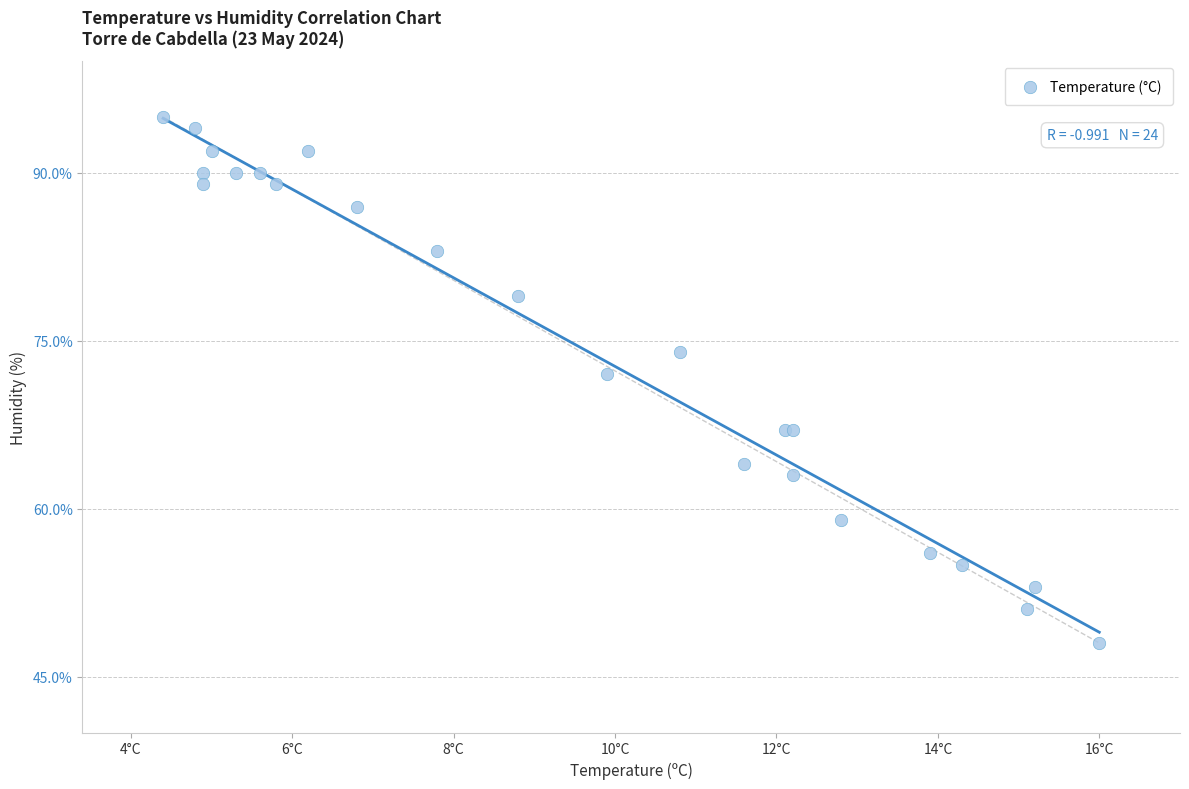

What Y value in the scatter plot is closest to 71?

72